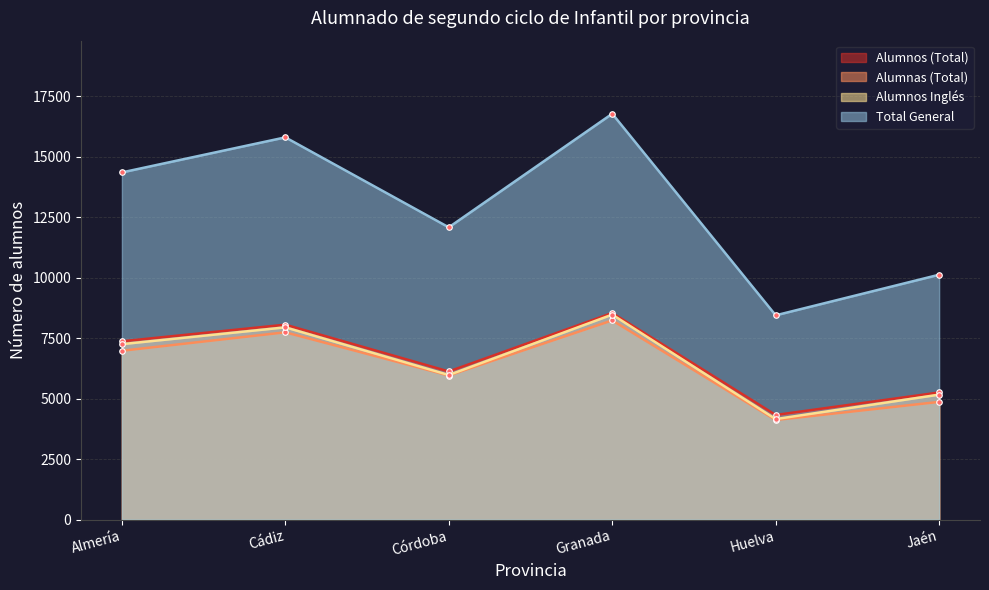

What are all the series names shown in the legend?

Alumnos (Total), Alumnas (Total), Alumnos Inglés, Total General